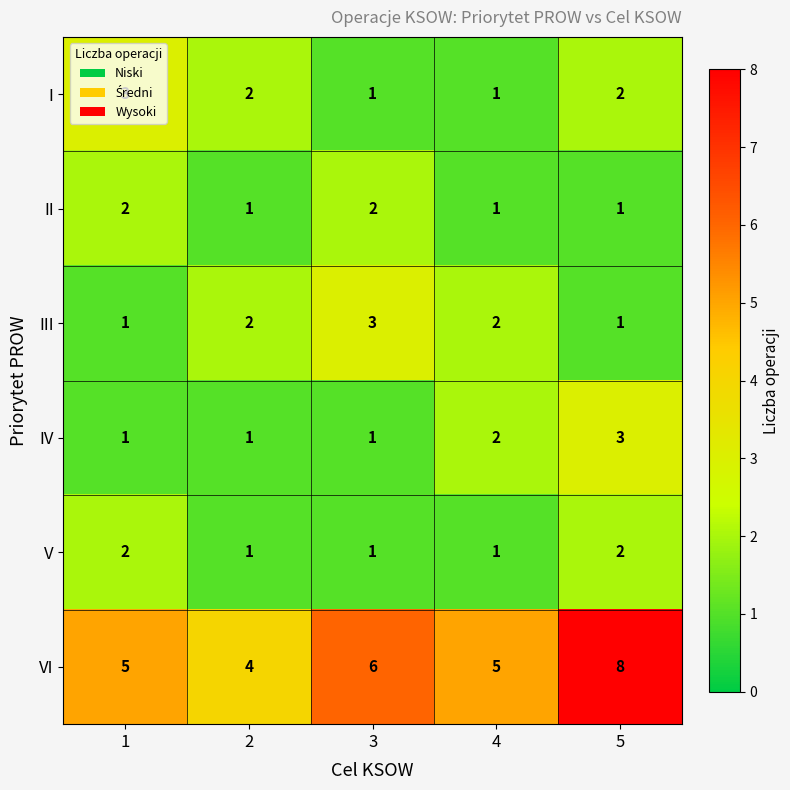

What is the sum of all V values?

7